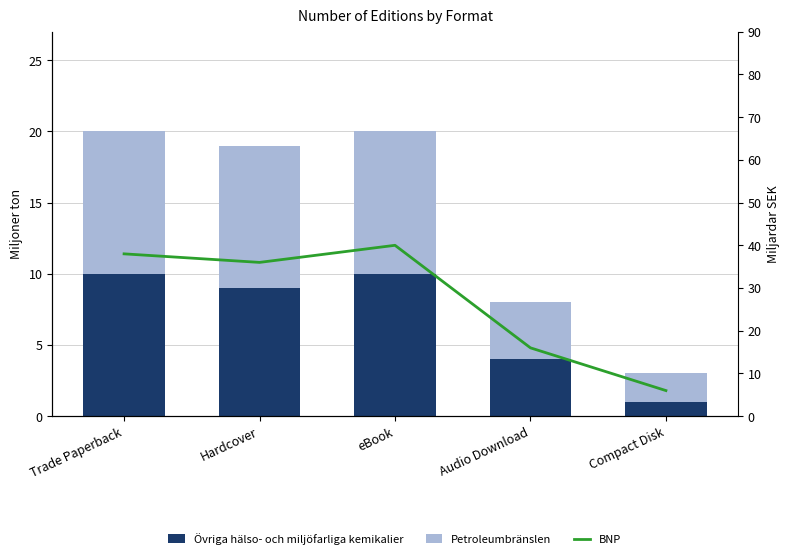

At which category does the chart reach its minimum across all series?

Compact Disk